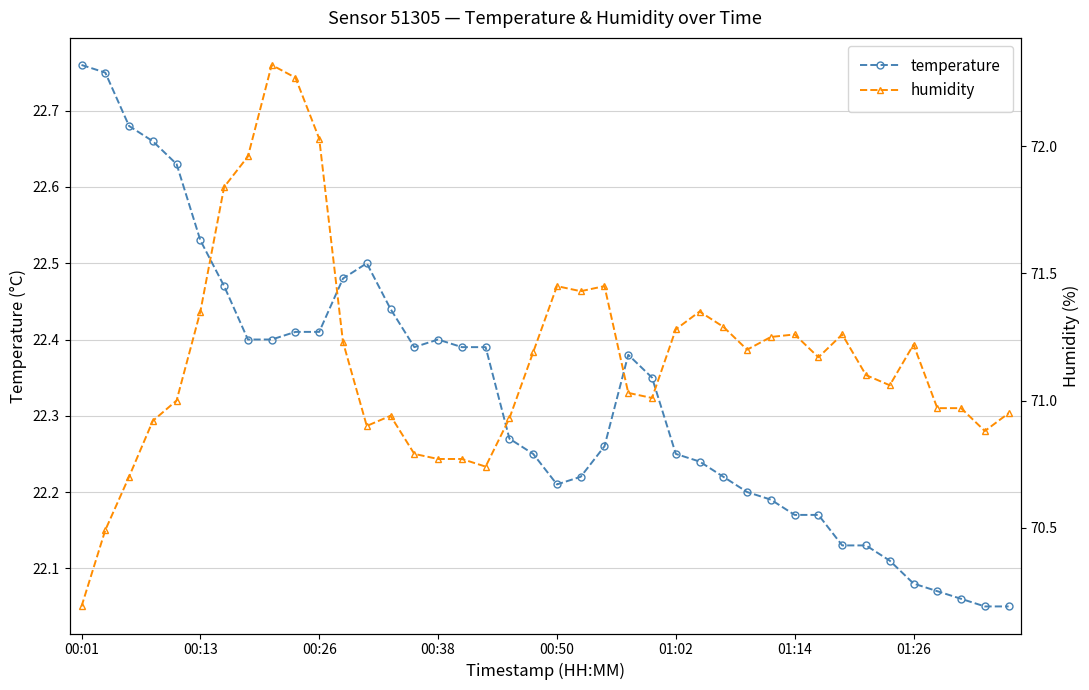

How many categories are shown in the chart?

40